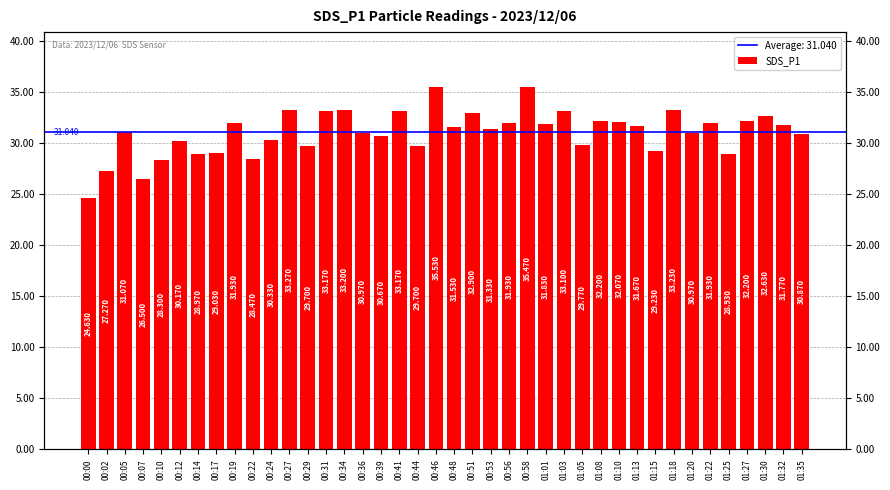

How many values are below 31?

18